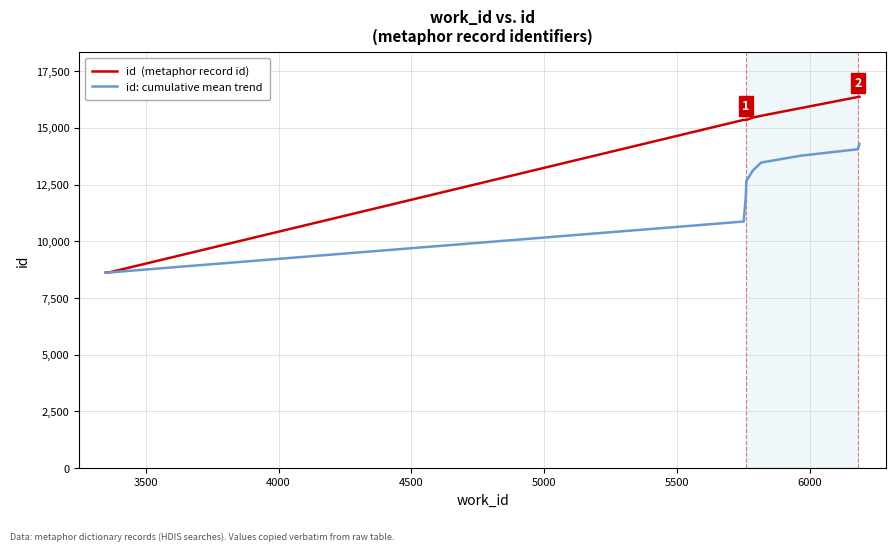

What is the smallest value displayed?

8622.0